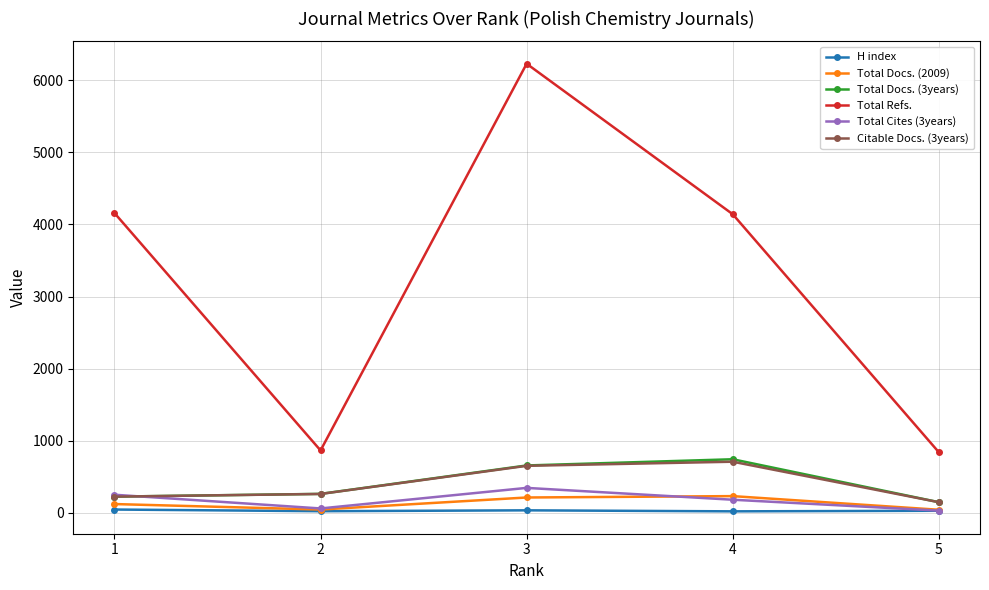

True or false: H index has more than 2 points higher than both neighbors.

False